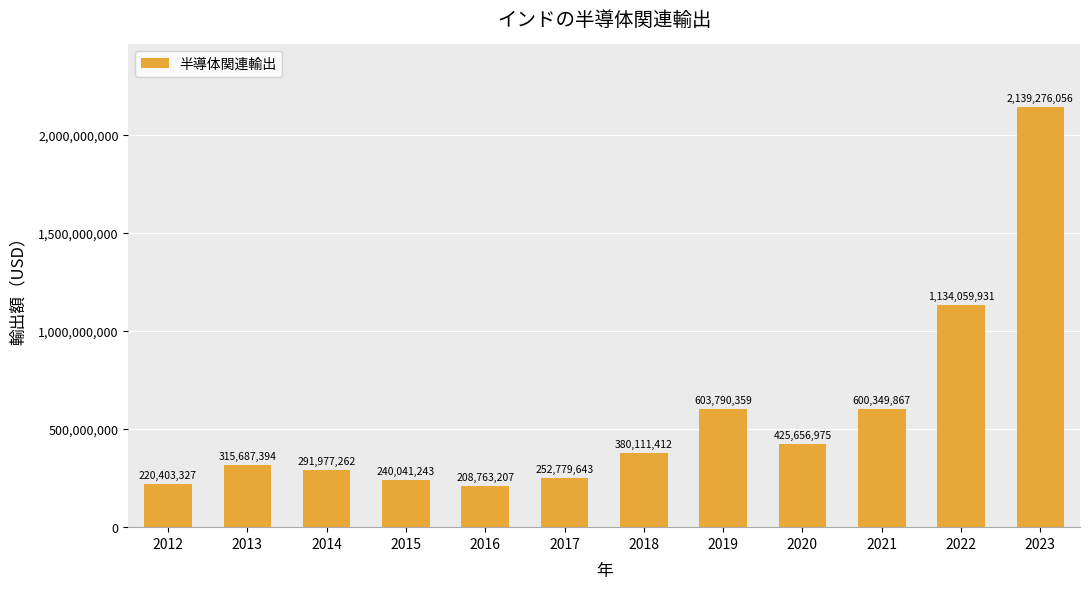

Which category has the lowest value across all series?

2016